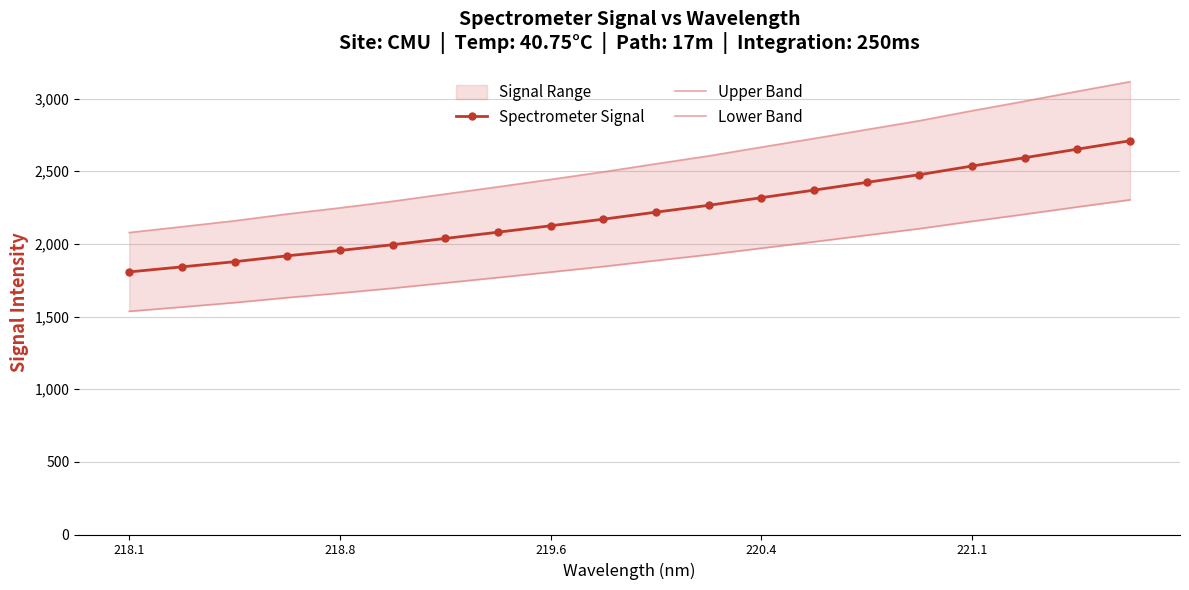

What is the minimum value for Spectrometer Signal?

1807.0